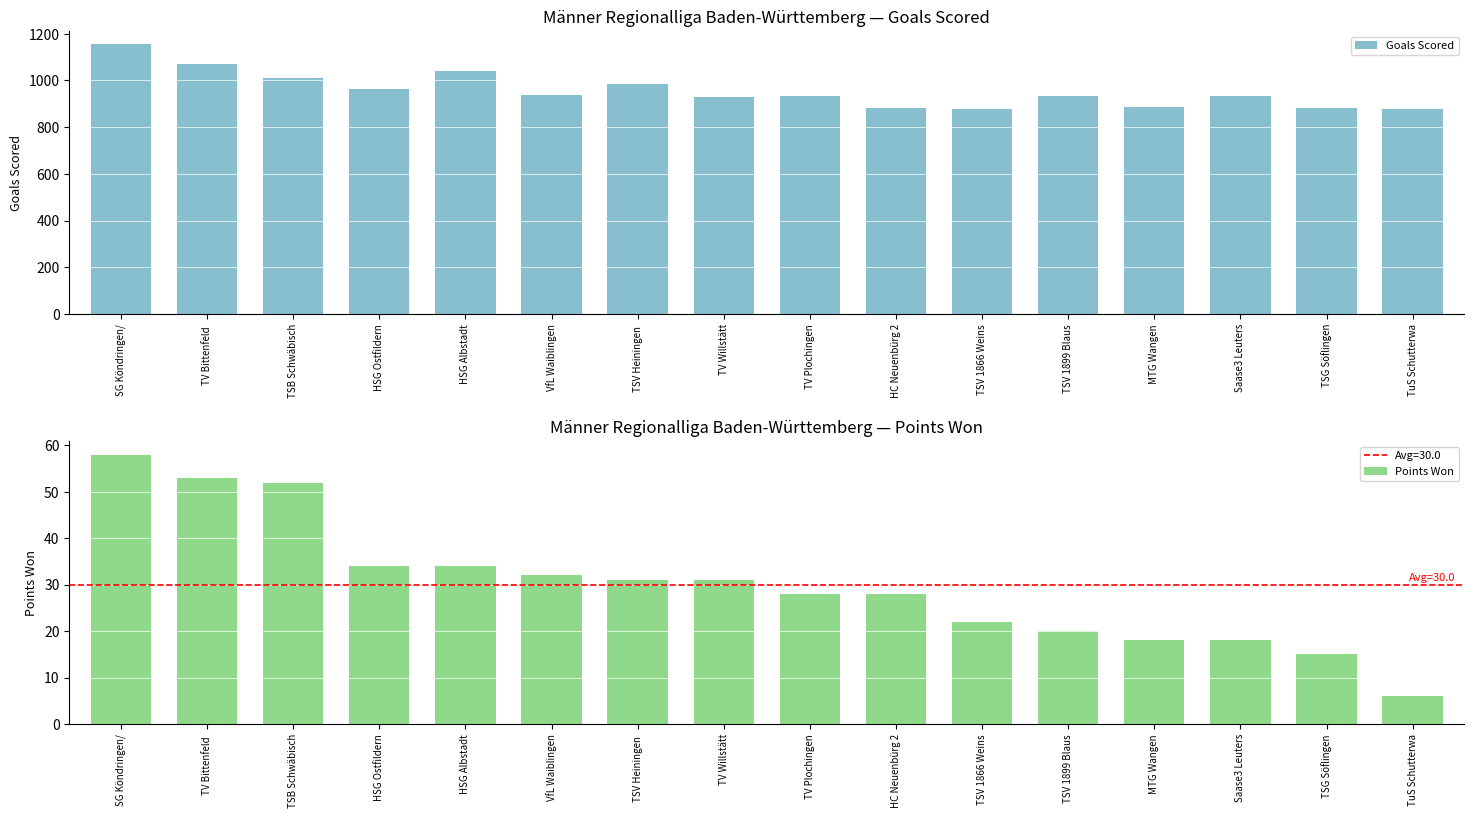

Reading right to left, list all the values displayed in this chart.

Goals Scored: TuS Schutterwa=879	TSG Söflingen=883	Saase3 Leuters=935	MTG Wangen=886	TSV 1899 Blaus=934	TSV 1866 Weins=877	HC Neuenbürg 2=881	TV Plochingen=933	TV Willstätt=928	TSV Heiningen =983	VfL Waiblingen=938	HSG Albstadt=1042	HSG Ostfildern=963	TSB Schwäbisch=1010	TV Bittenfeld =1070	SG Köndringen/=1154
Points Won: TuS Schutterwa=6	TSG Söflingen=15	Saase3 Leuters=18	MTG Wangen=18	TSV 1899 Blaus=20	TSV 1866 Weins=22	HC Neuenbürg 2=28	TV Plochingen=28	TV Willstätt=31	TSV Heiningen =31	VfL Waiblingen=32	HSG Albstadt=34	HSG Ostfildern=34	TSB Schwäbisch=52	TV Bittenfeld =53	SG Köndringen/=58